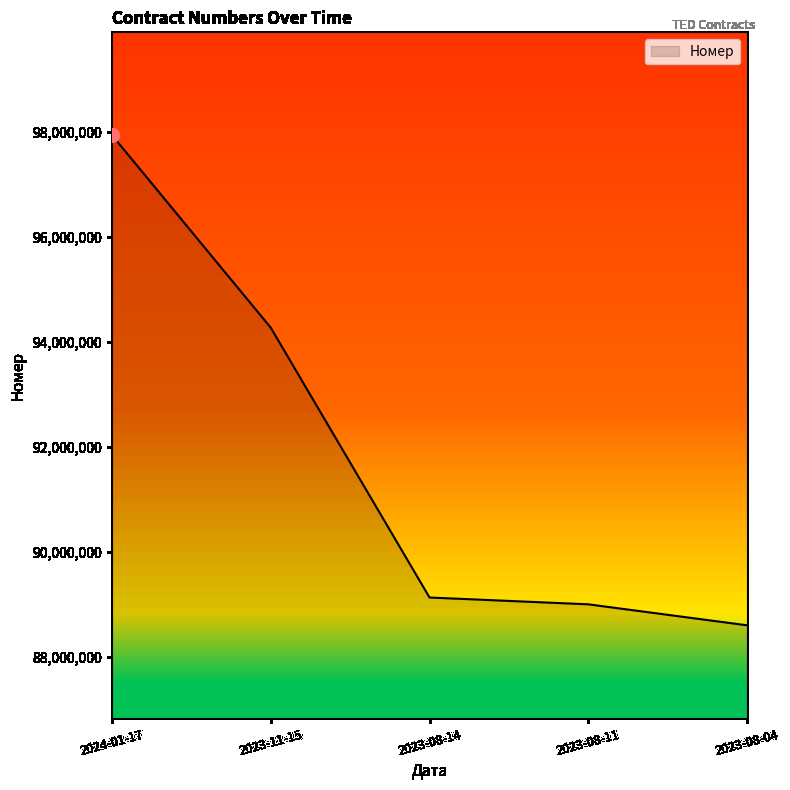

What is the ratio of the value at 2023-08-11 to the value at 2023-08-14?

1.0